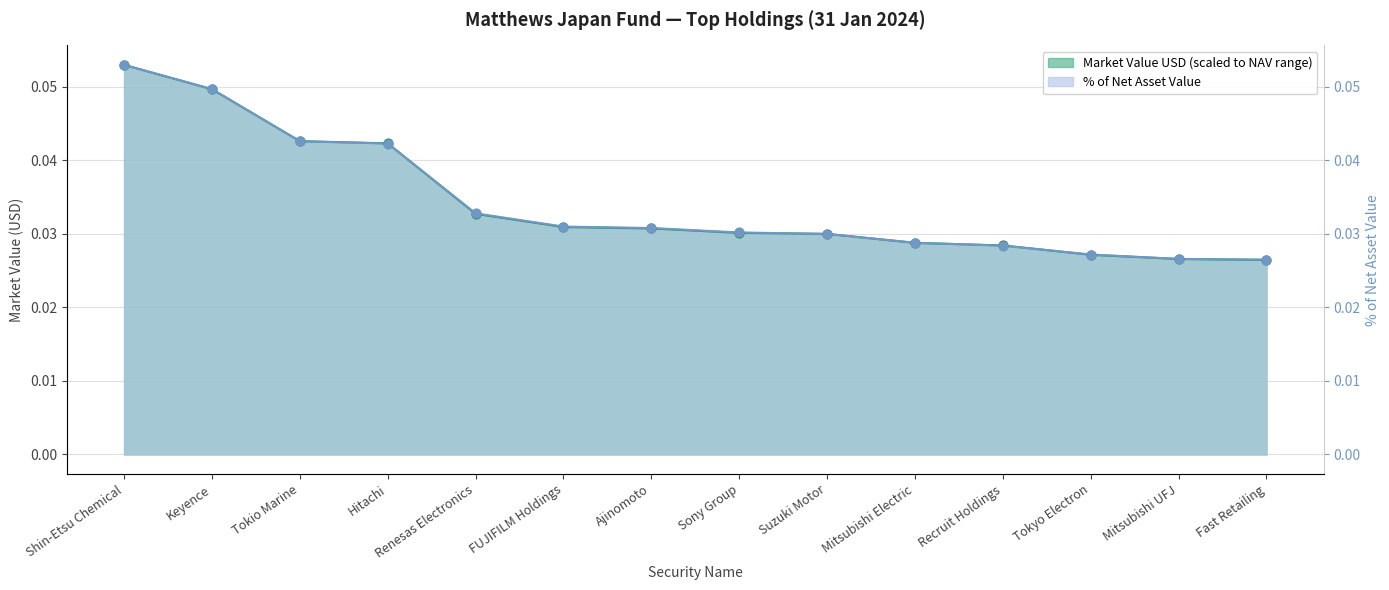

At which category is the sum across all series the highest?

Shin-Etsu Chemical